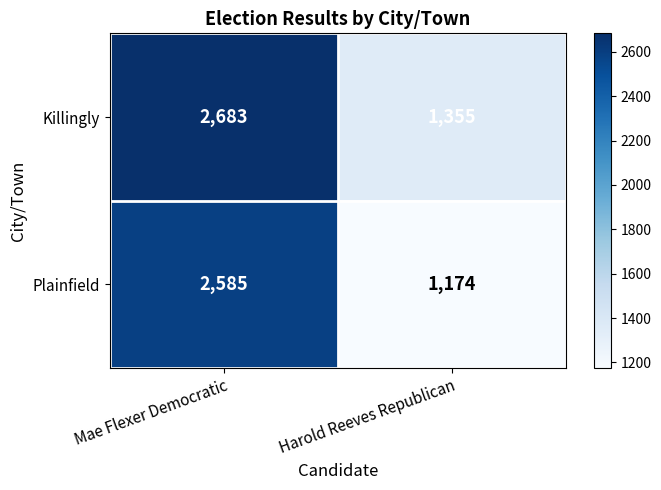

Reading right to left, what are all the values shown in this chart?

Killingly: 1355	2683
Plainfield: 1174	2585